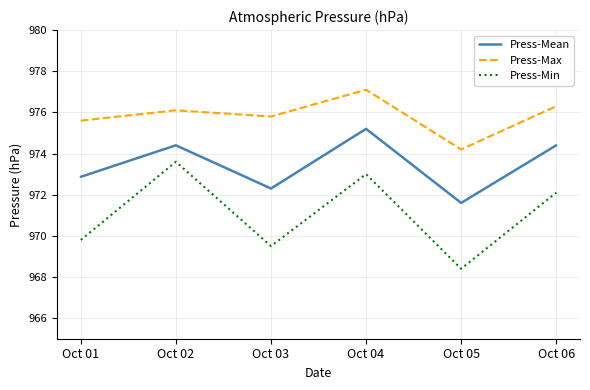

At which category does the chart reach its peak across all series?

Oct 04